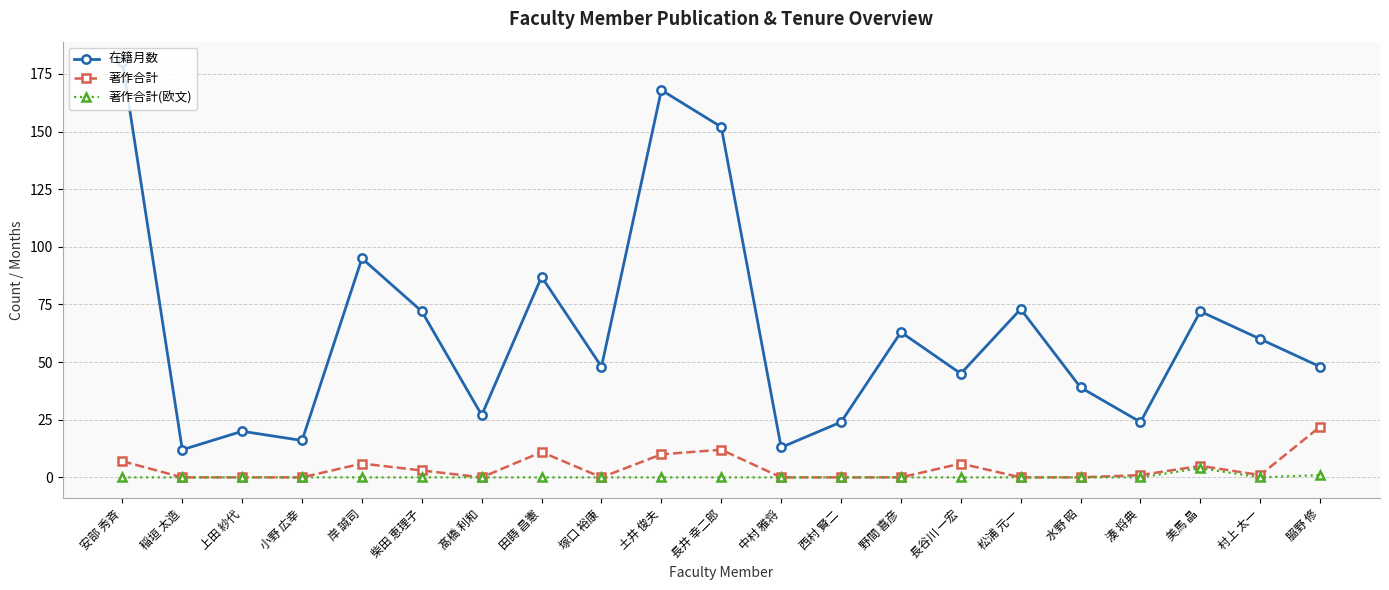

What are all the series names shown in the legend?

在籍月数, 著作合計, 著作合計(欧文)